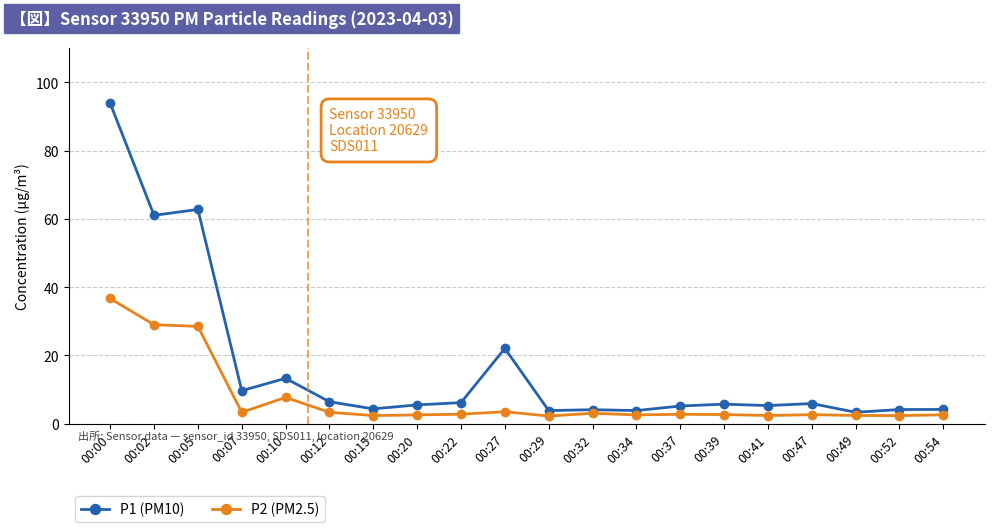

What is the difference between the second highest and second lowest values in the P2 (PM2.5) series?

26.6